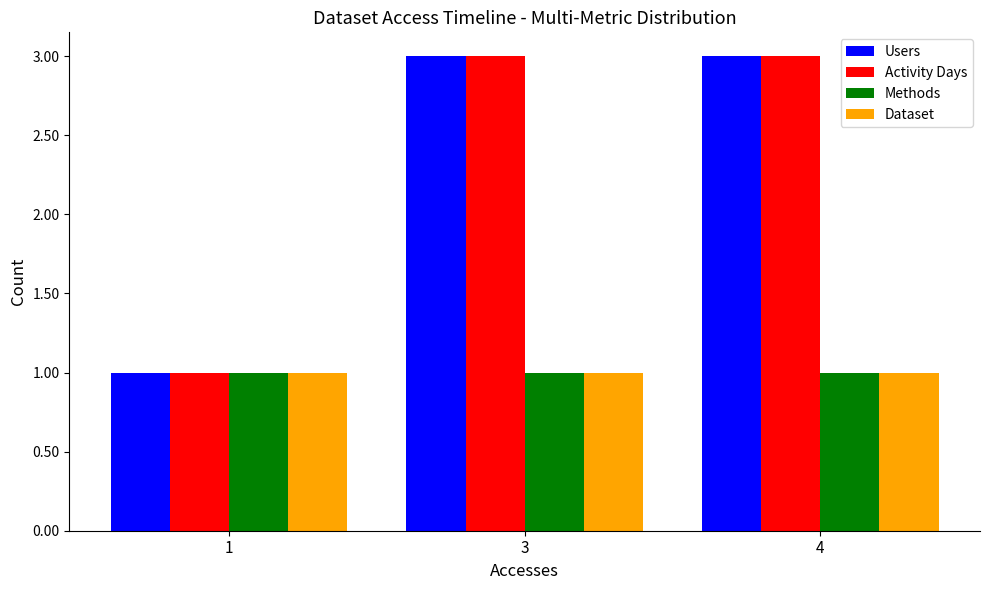

What is the maximum value shown in the chart?

3